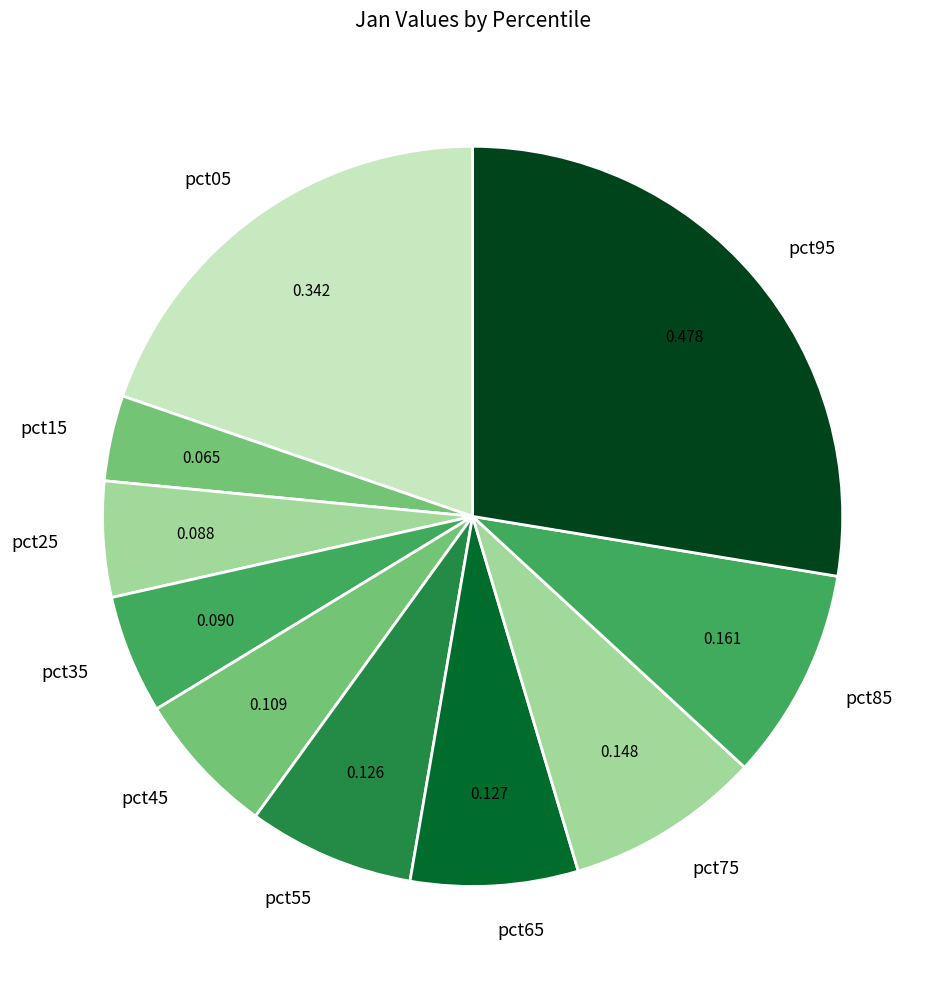

What is the largest slice in the pie chart?

pct95